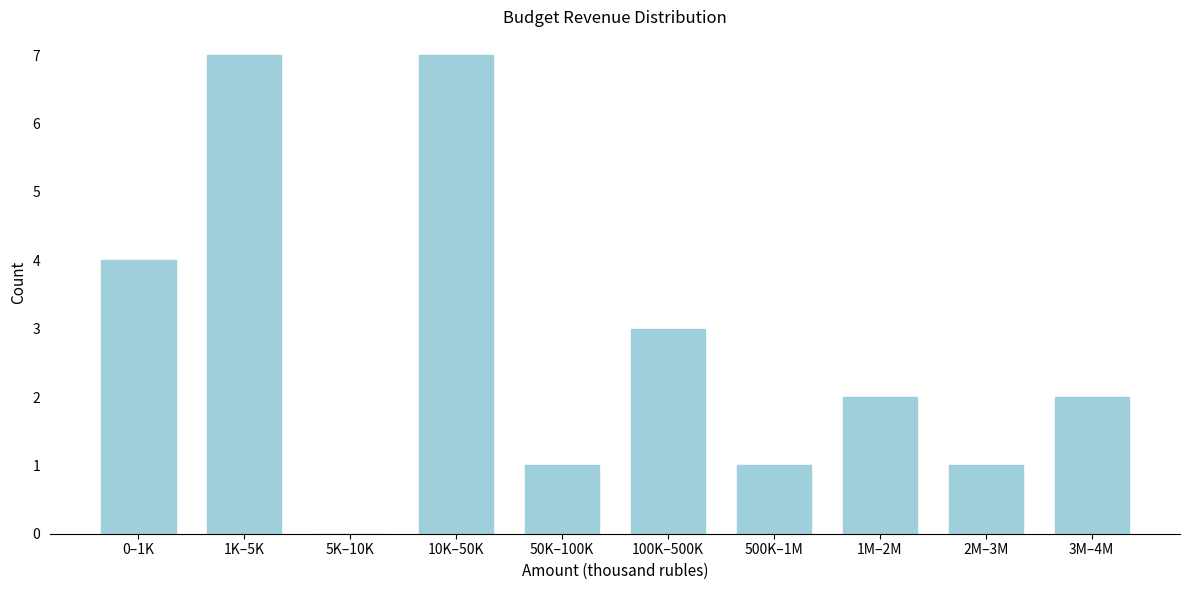

Reading left to right, transcribe all the data shown in this chart.

0–1K=4	1K–5K=7	5K–10K=0	10K–50K=7	50K–100K=1	100K–500K=3	500K–1M=1	1M–2M=2	2M–3M=1	3M–4M=2